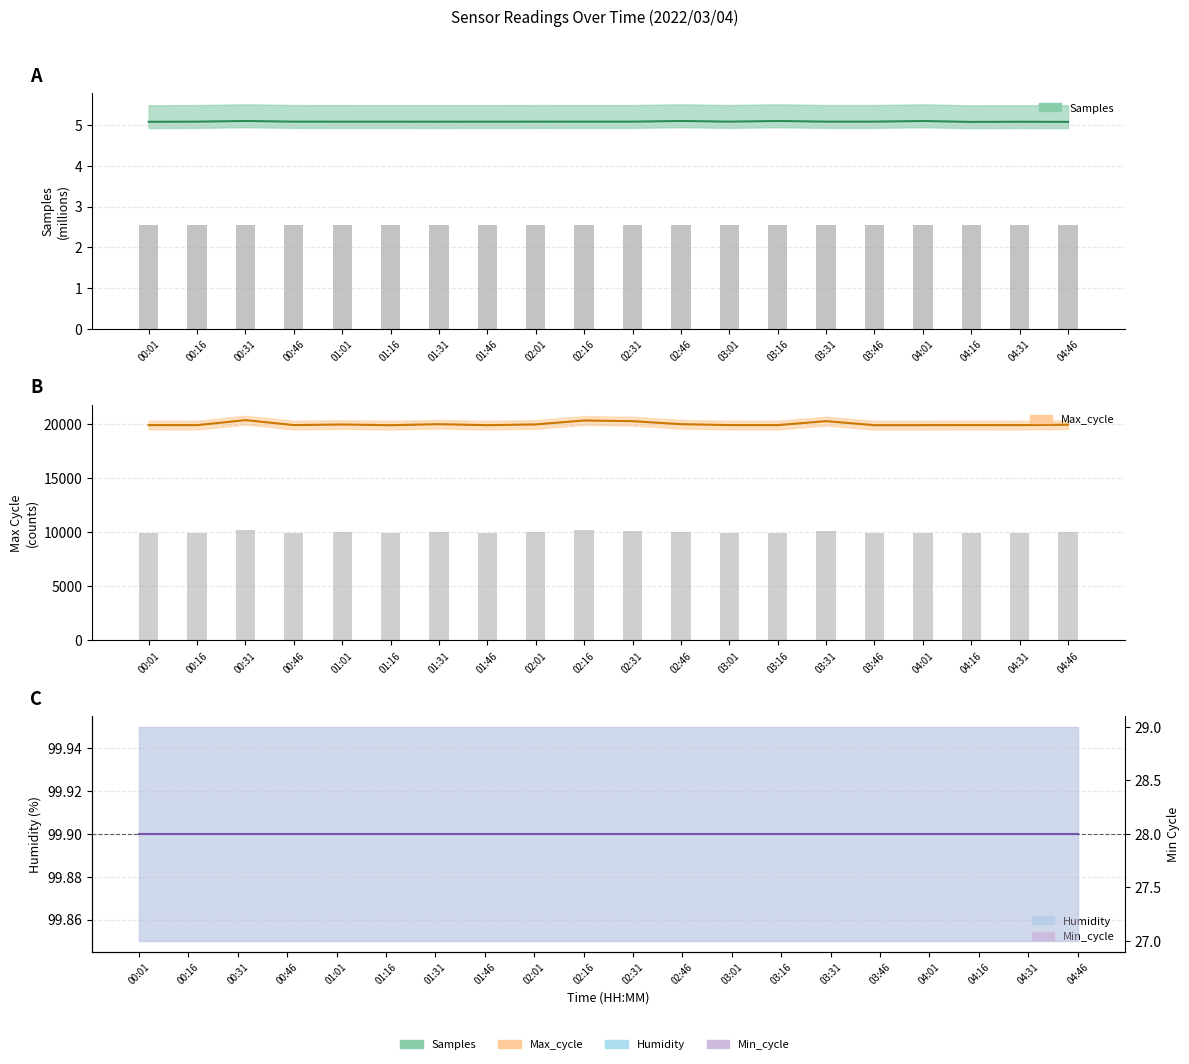

Rank the categories by Min_cycle value from lowest to highest.

00:01, 00:16, 00:31, 00:46, 01:01, 01:16, 01:31, 01:46, 02:01, 02:16, 02:31, 02:46, 03:01, 03:16, 03:31, 03:46, 04:01, 04:16, 04:31, 04:46